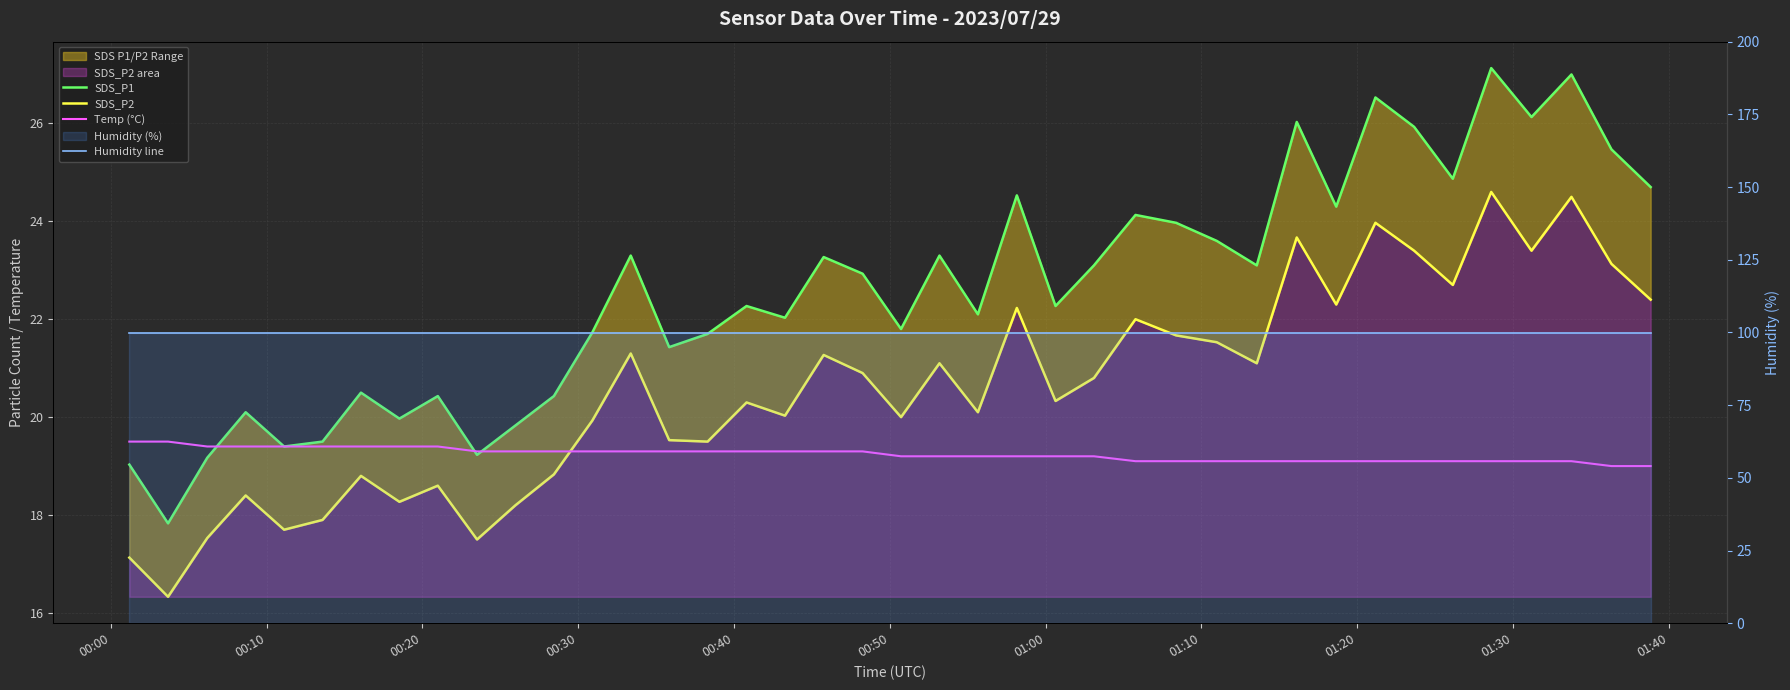

What are all the series names shown in the legend?

SDS_P1, SDS_P2, Temp (°C), Humidity line